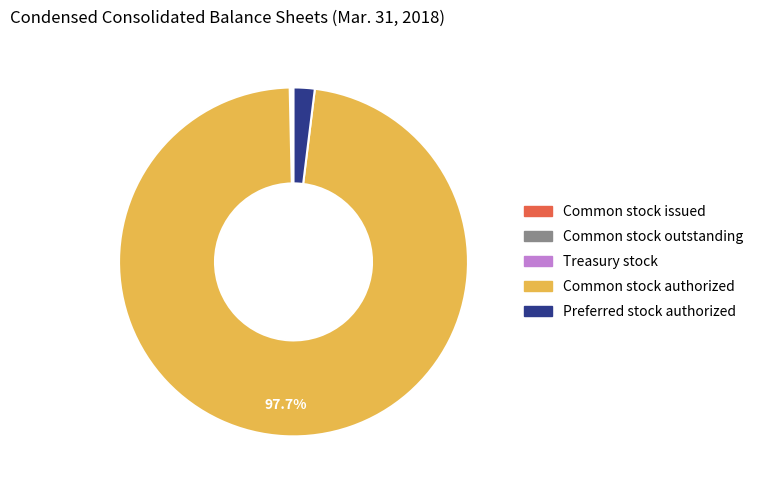

Is there a majority slice in this chart?

Yes